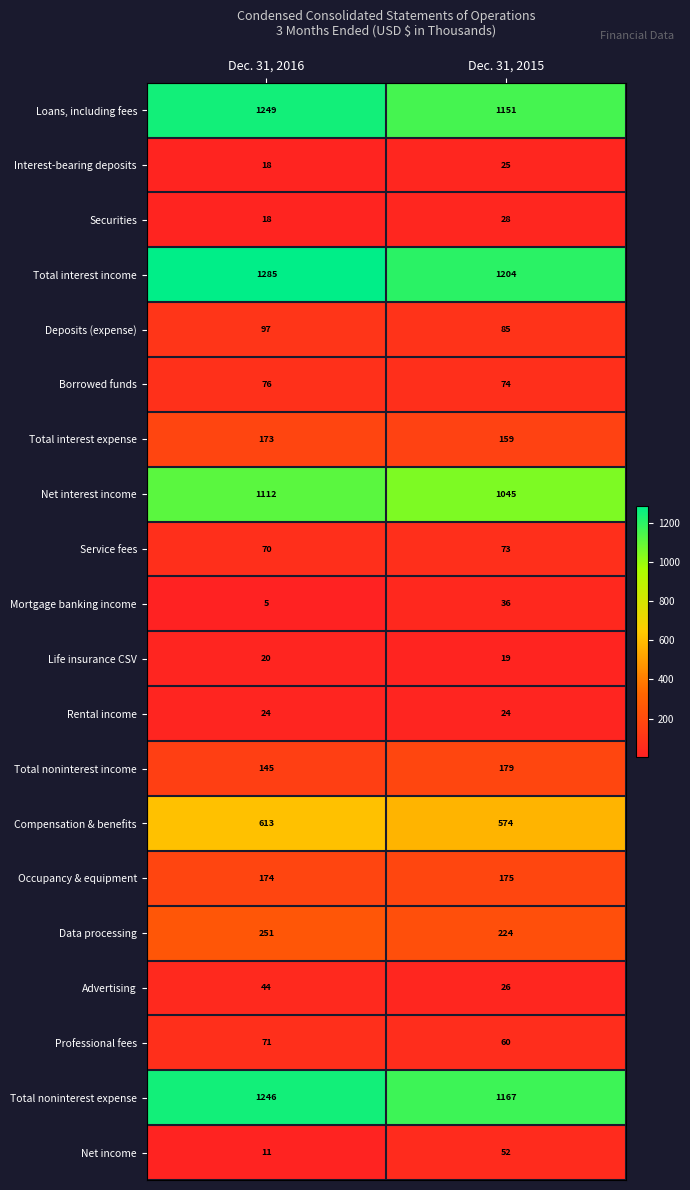

Count the number of data series in this chart.

20